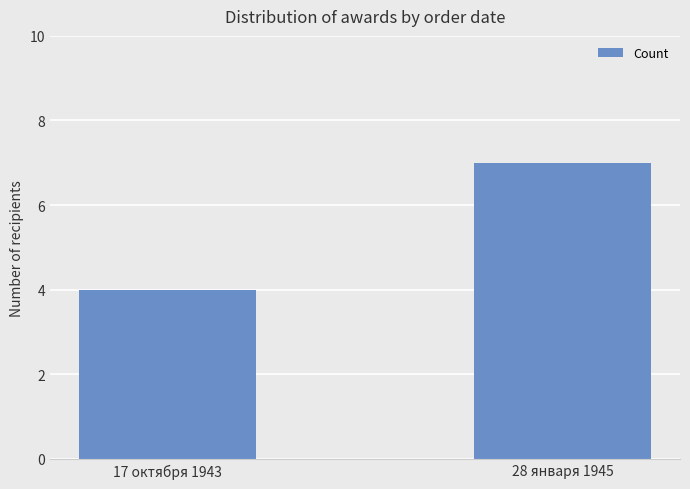

How many distinct data groups are displayed?

1